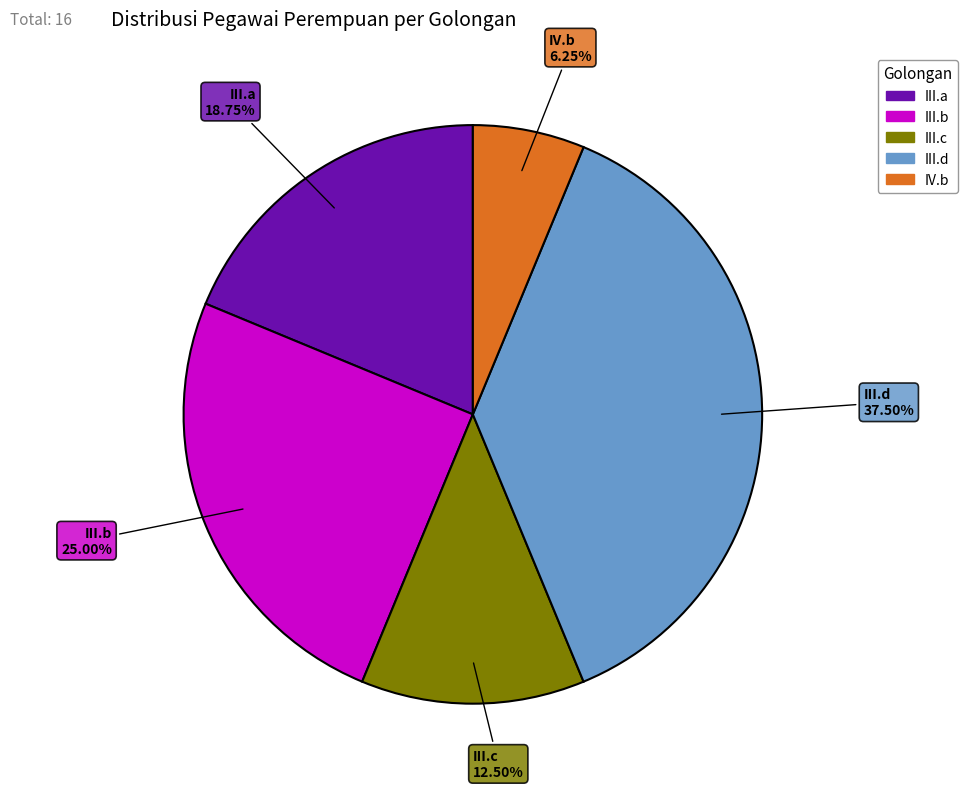

Is there any slice that represents more than half of the pie?

No